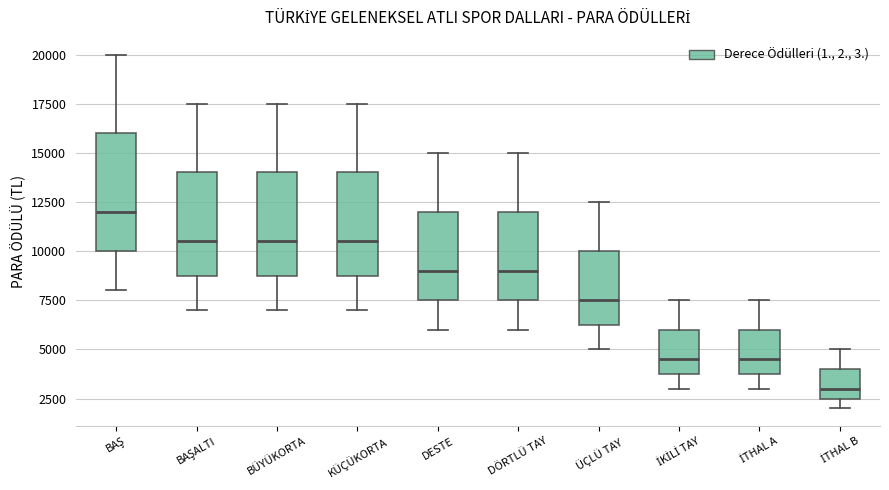

Reading left to right, read every box against the y-axis: the position of its median line, the range the box covers, and the ends of its whiskers. The values are not printed on the chart, so give them approximately, as read against the axis.

BAŞ: median 12000, box 10000 to 16000, whiskers 8000 to 20000
BAŞALTI: median 10500, box 9000 to 14000, whiskers 7000 to 17500
BÜYÜKORTA: median 10500, box 9000 to 14000, whiskers 7000 to 17500
KÜÇÜKORTA: median 10500, box 9000 to 14000, whiskers 7000 to 17500
DESTE: median 9000, box 7500 to 12000, whiskers 6000 to 15000
DÖRTLÜ TAY: median 9000, box 7500 to 12000, whiskers 6000 to 15000
ÜÇLÜ TAY: median 7500, box 6500 to 10000, whiskers 5000 to 12500
İKİLİ TAY: median 4500, box 4000 to 6000, whiskers 3000 to 7500
İTHAL A: median 4500, box 4000 to 6000, whiskers 3000 to 7500
İTHAL B: median 3000, box 2500 to 4000, whiskers 2000 to 5000